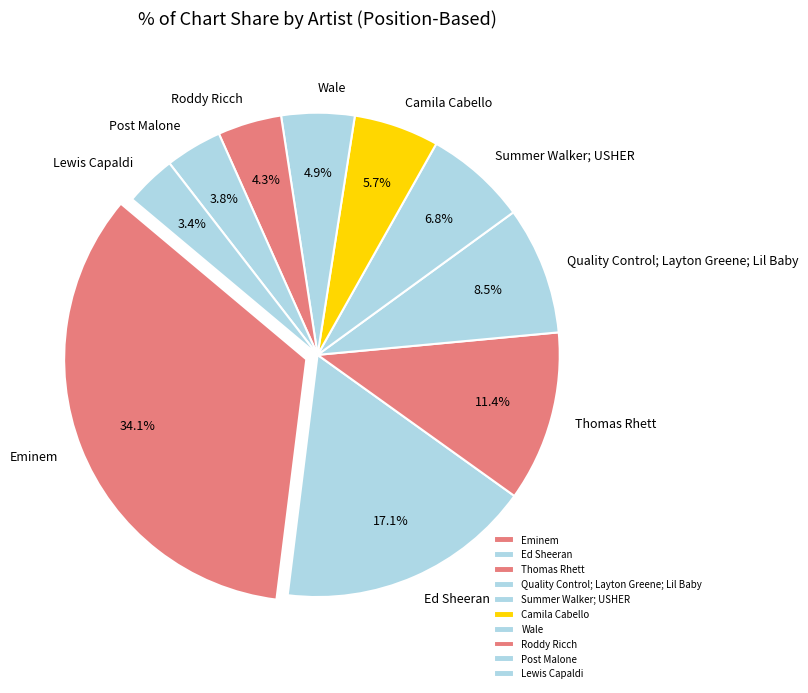

Which category has the biggest portion of the pie?

Eminem